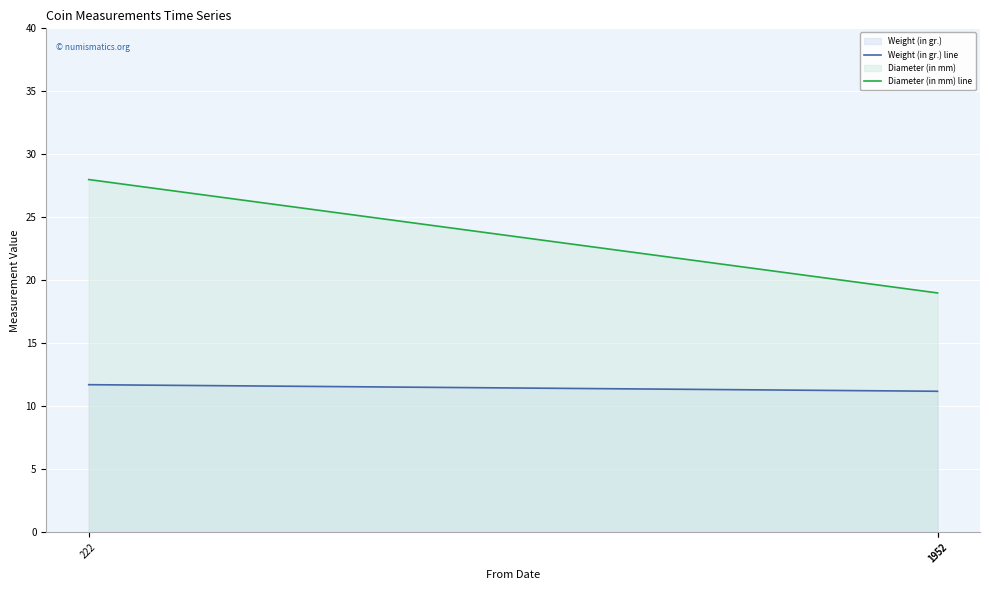

What is the sum of the Weight (in gr.) line values at 1952 and 222?

22.9